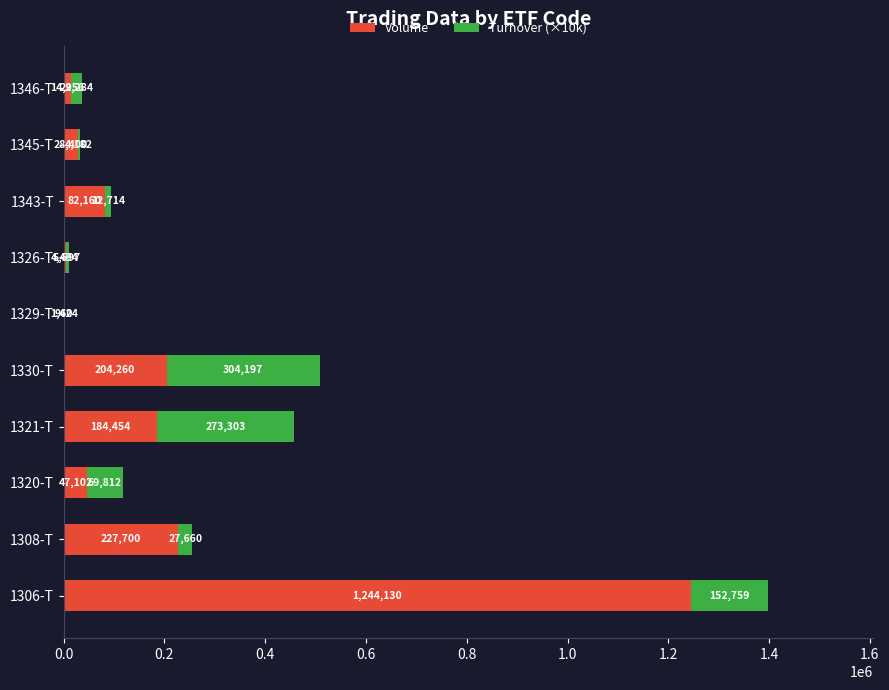

Which category has the highest value in the Volume series?

1306-T